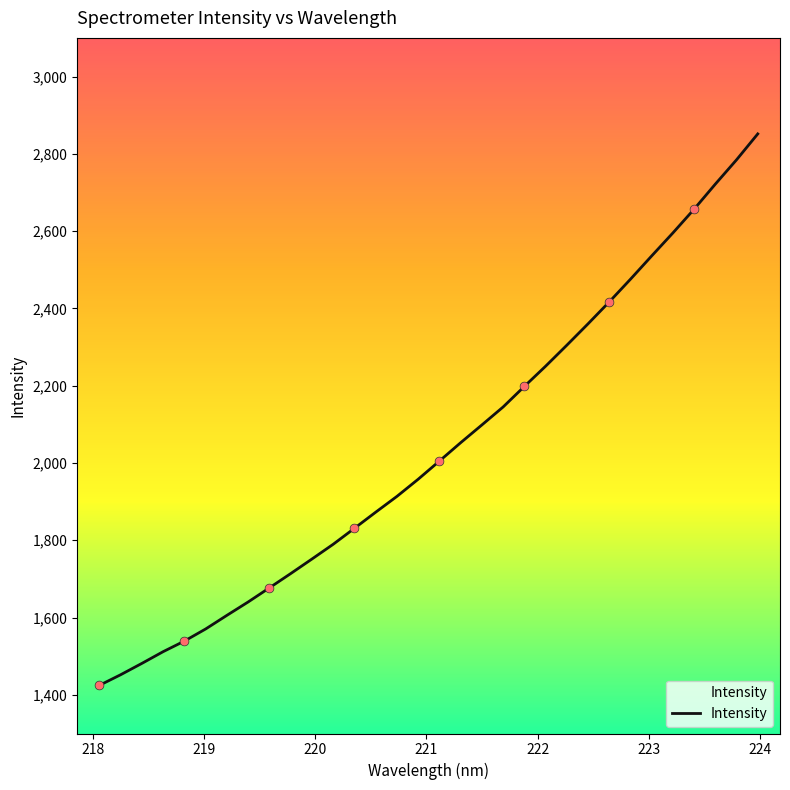

What is the difference between the maximum and minimum values?

1426.9